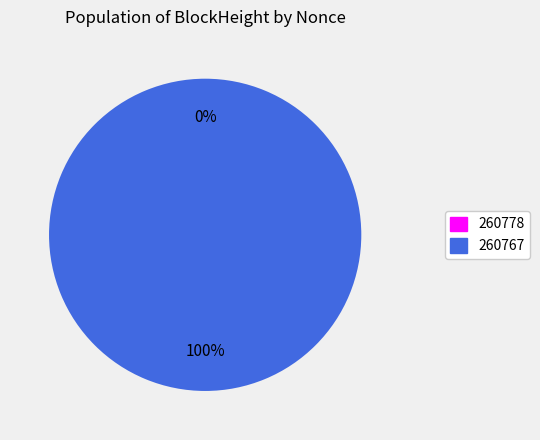

What is the change in value from 260778 to 260767?

+3494